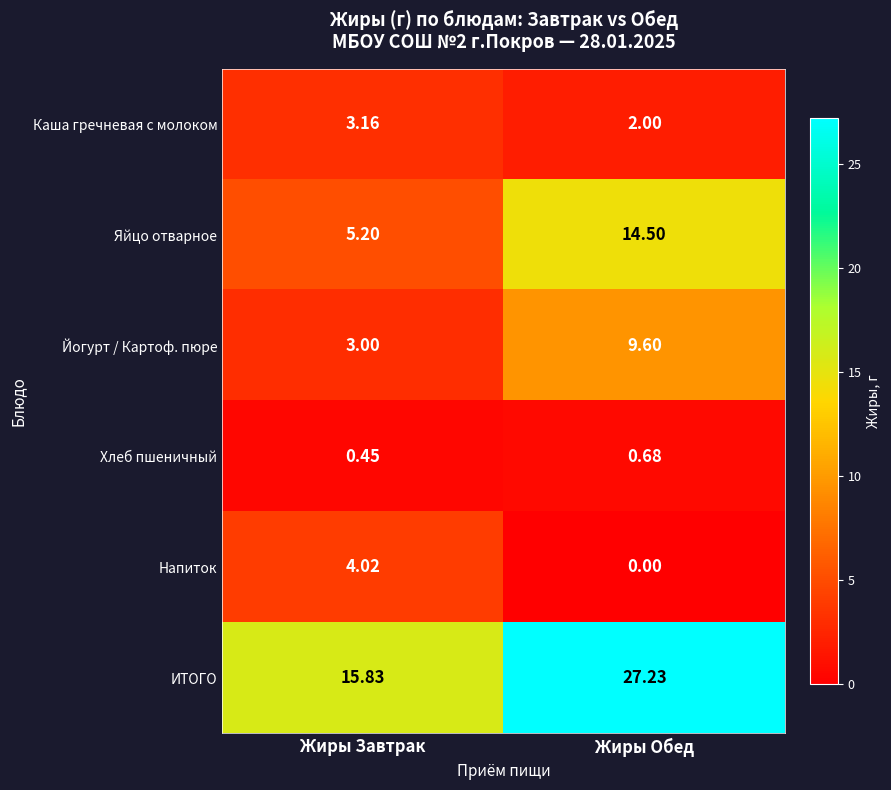

Rank the series by their maximum value, from highest to lowest.

ИТОГО, Яйцо отварное, Йогурт / Картоф. пюре, Напиток, Каша гречневая с молоком, Хлеб пшеничный